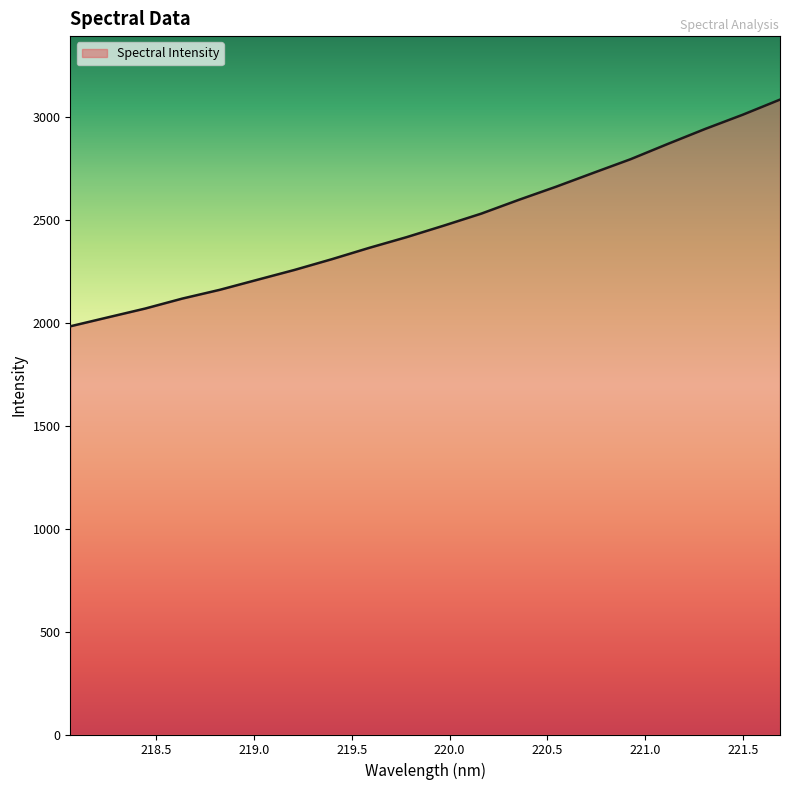

What is the smallest value displayed?

1981.6